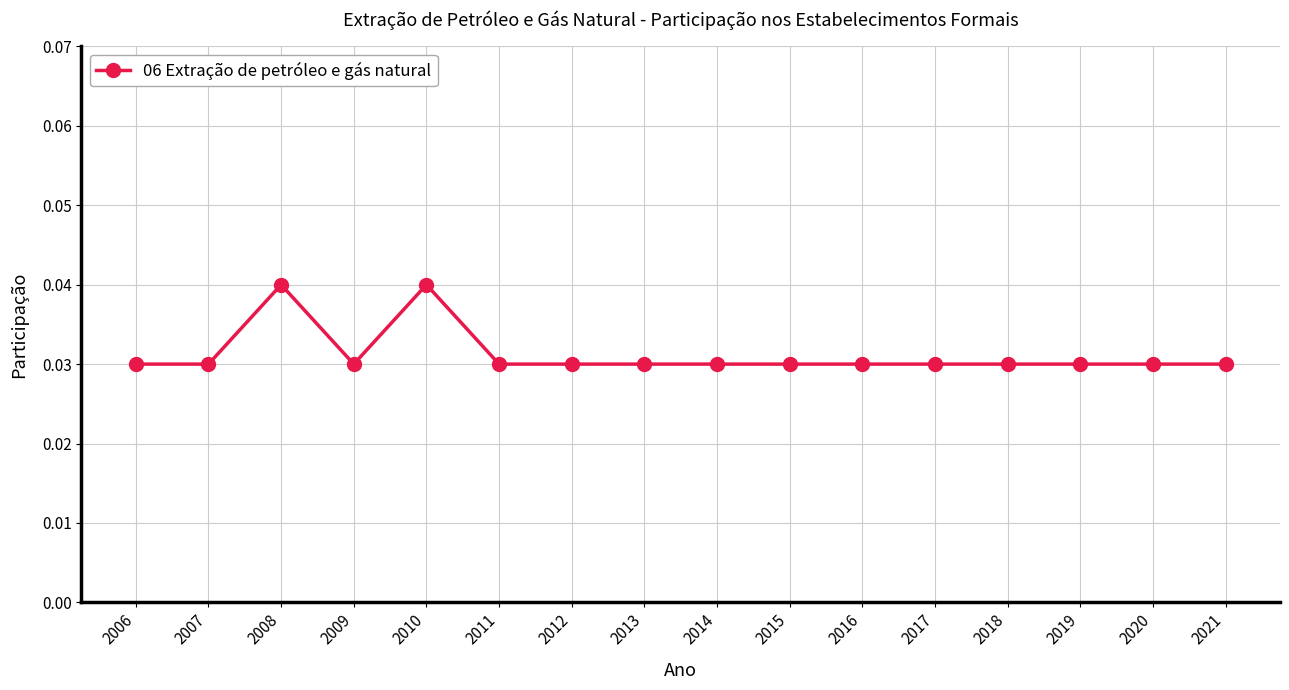

Count the values in the range 0 to 1.

16